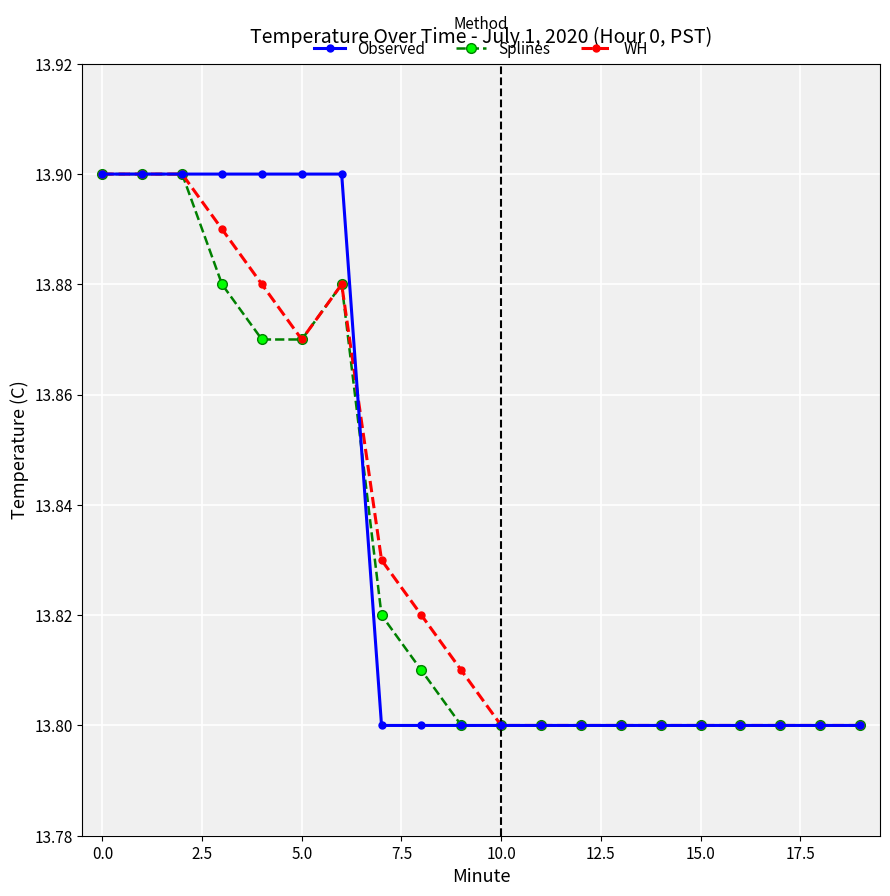

True or false: WH has more than 0 points higher than both neighbors.

True